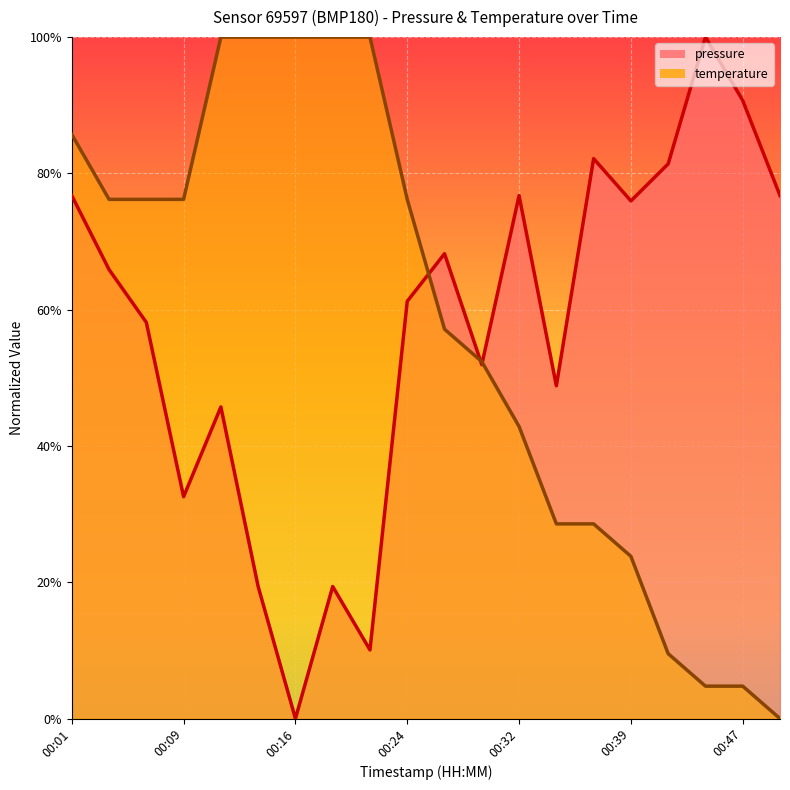

Is it true that pressure equals 0.8 at 00:06?

False